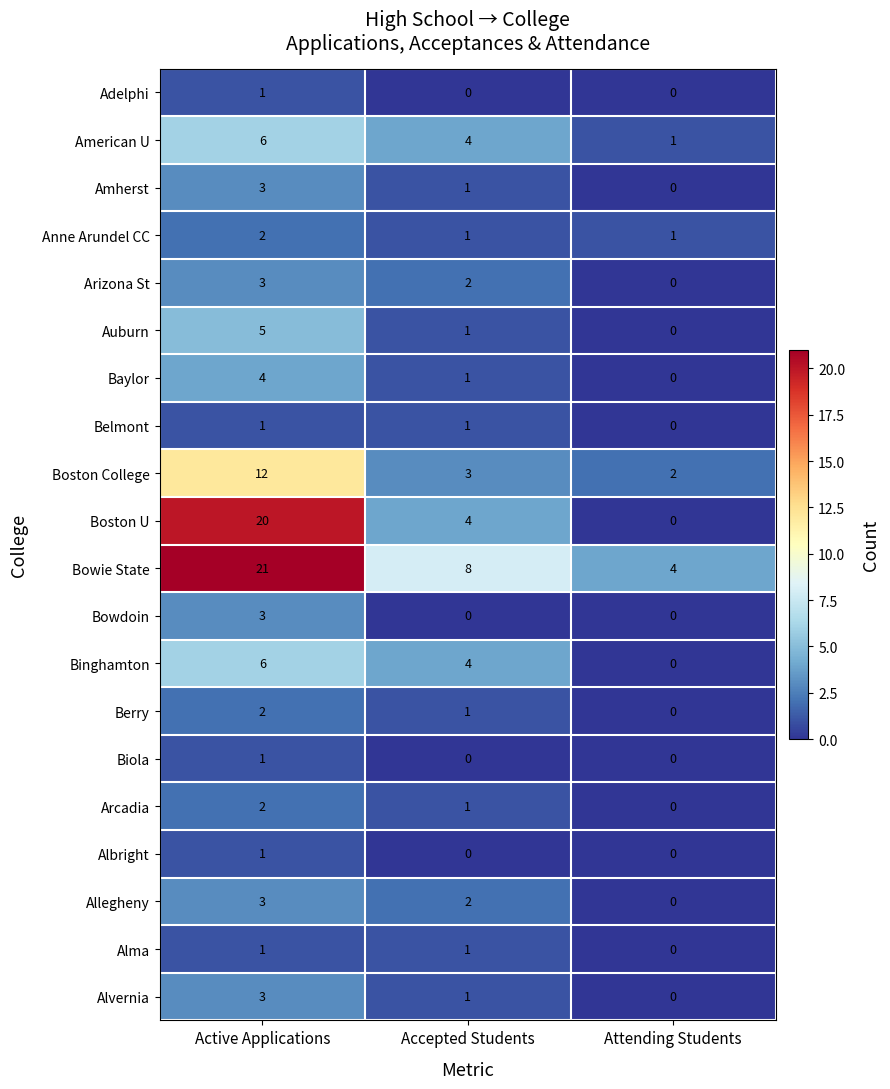

Is the value of Allegheny at Attending Students greater than the value of Boston College at Active Applications?

No